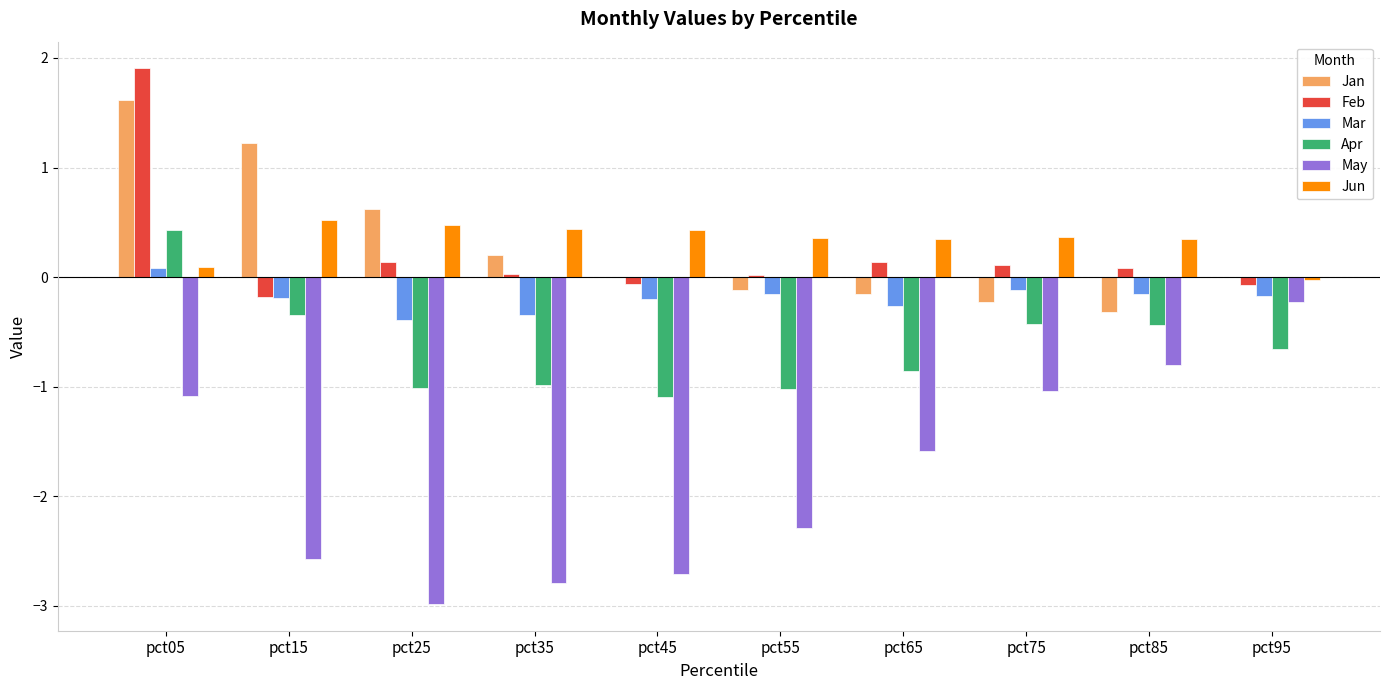

Which category has the highest value in the Apr series?

pct05